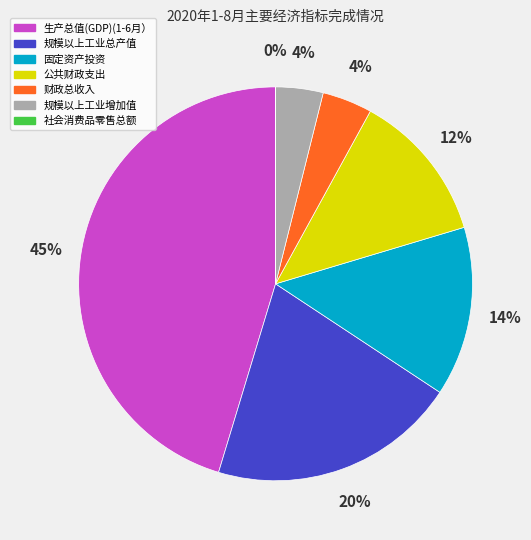

Is there any slice that represents more than half of the pie?

No